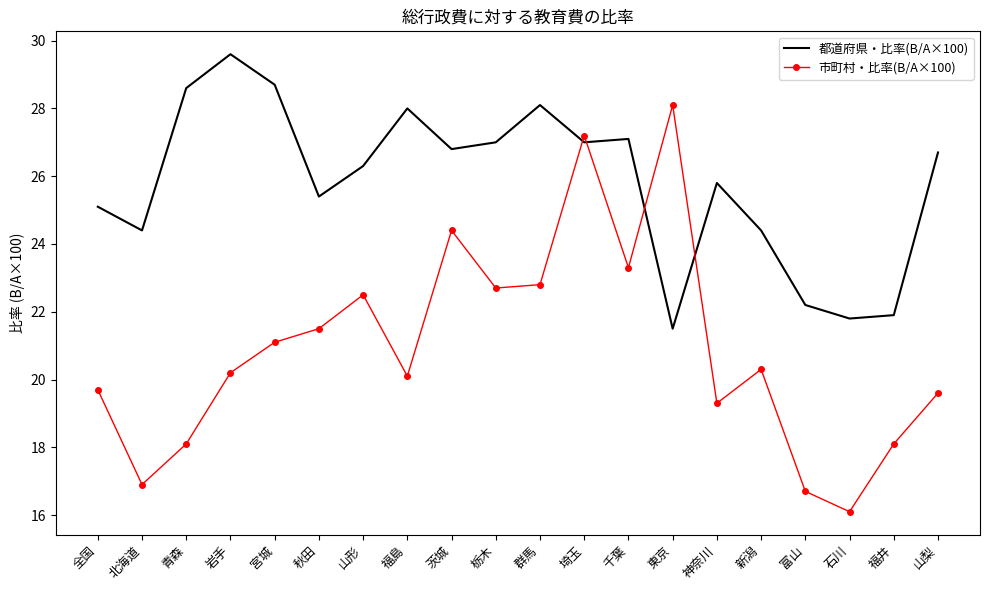

What is the spread (max minus min) of values at 山形?

3.8